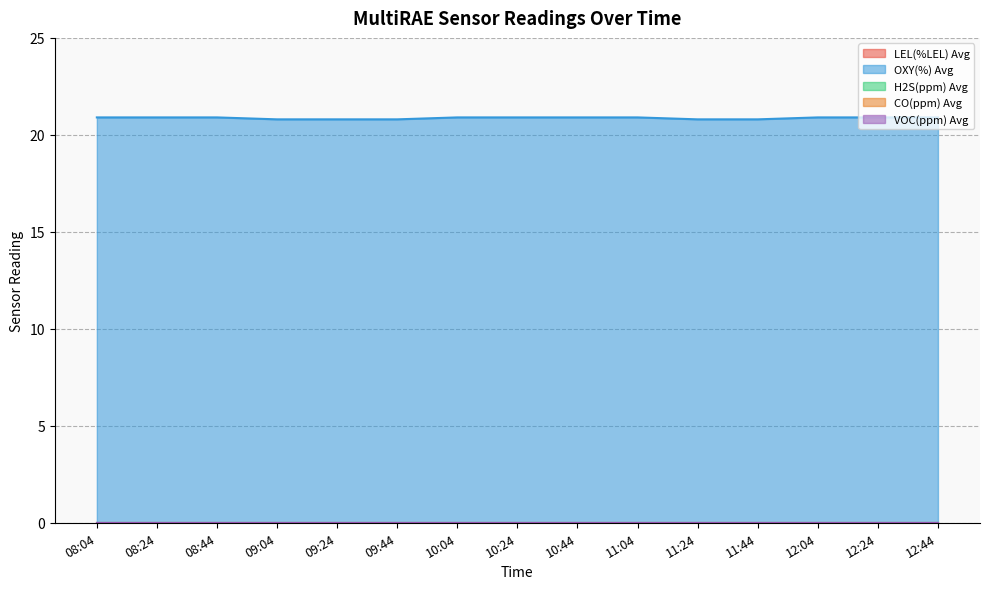

Reading left to right, what are all the values shown in this chart?

LEL(%LEL) Avg: 08:04=0.0	08:24=0.0	08:44=0.0	09:04=0.0	09:24=0.0	09:44=0.0	10:04=0.0	10:24=0.0	10:44=0.0	11:04=0.0	11:24=0.0	11:44=0.0	12:04=0.0	12:24=0.0	12:44=0.0
OXY(%) Avg: 08:04=20.9	08:24=20.9	08:44=20.9	09:04=20.8	09:24=20.8	09:44=20.8	10:04=20.9	10:24=20.9	10:44=20.9	11:04=20.9	11:24=20.8	11:44=20.8	12:04=20.9	12:24=20.9	12:44=20.9
H2S(ppm) Avg: 08:04=0.0	08:24=0.0	08:44=0.0	09:04=0.0	09:24=0.0	09:44=0.0	10:04=0.0	10:24=0.0	10:44=0.0	11:04=0.0	11:24=0.0	11:44=0.0	12:04=0.0	12:24=0.0	12:44=0.0
CO(ppm) Avg: 08:04=0.0	08:24=0.0	08:44=0.0	09:04=0.0	09:24=0.0	09:44=0.0	10:04=0.0	10:24=0.0	10:44=0.0	11:04=0.0	11:24=0.0	11:44=0.0	12:04=0.0	12:24=0.0	12:44=0.0
VOC(ppm) Avg: 08:04=0.0	08:24=0.0	08:44=0.0	09:04=0.0	09:24=0.0	09:44=0.0	10:04=0.0	10:24=0.0	10:44=0.0	11:04=0.0	11:24=0.0	11:44=0.0	12:04=0.0	12:24=0.0	12:44=0.0